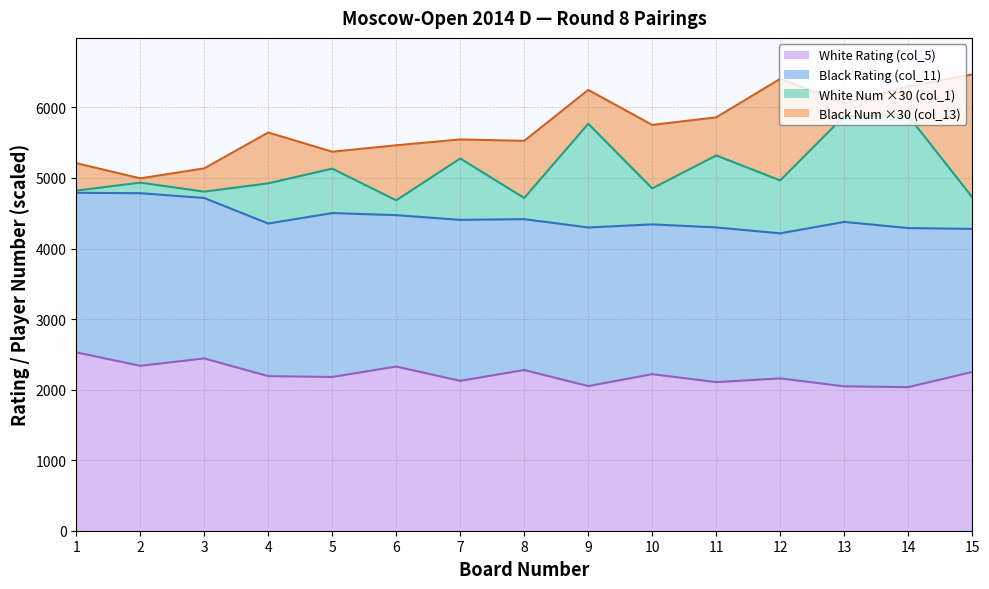

Is the value of White Num (col_1) at 6 greater than the value of Black Num (col_13) at 12?

No